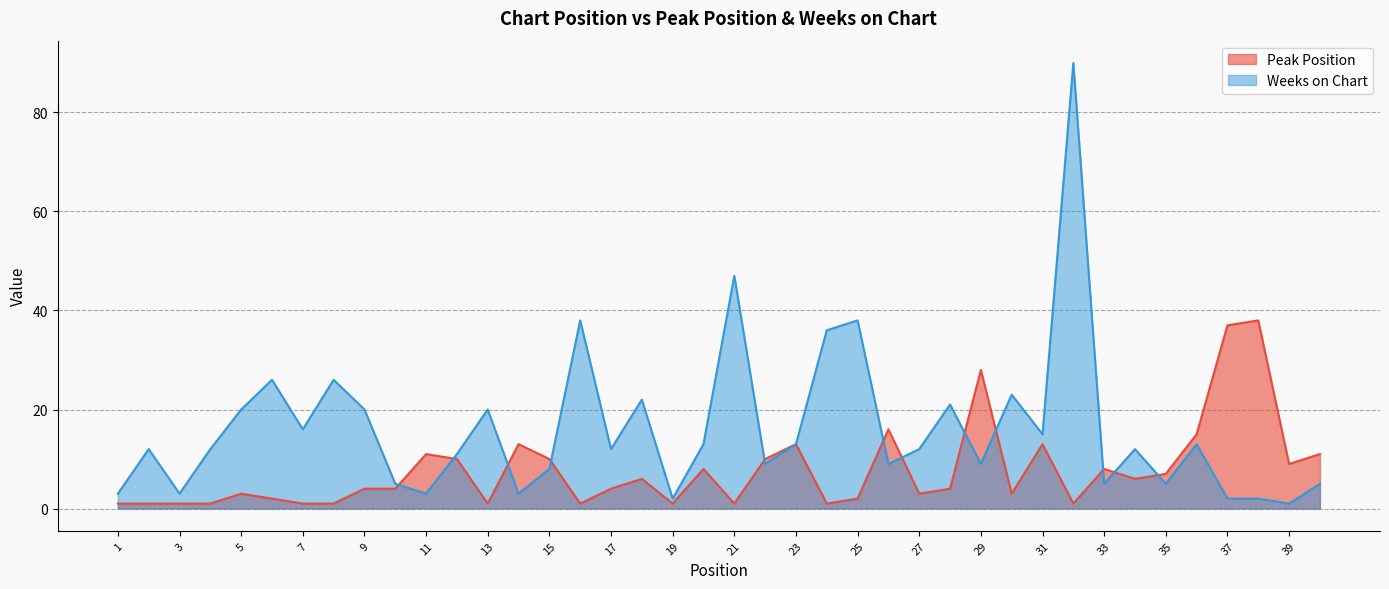

Between 11 and 17, which series saw the biggest shift?

Weeks on Chart